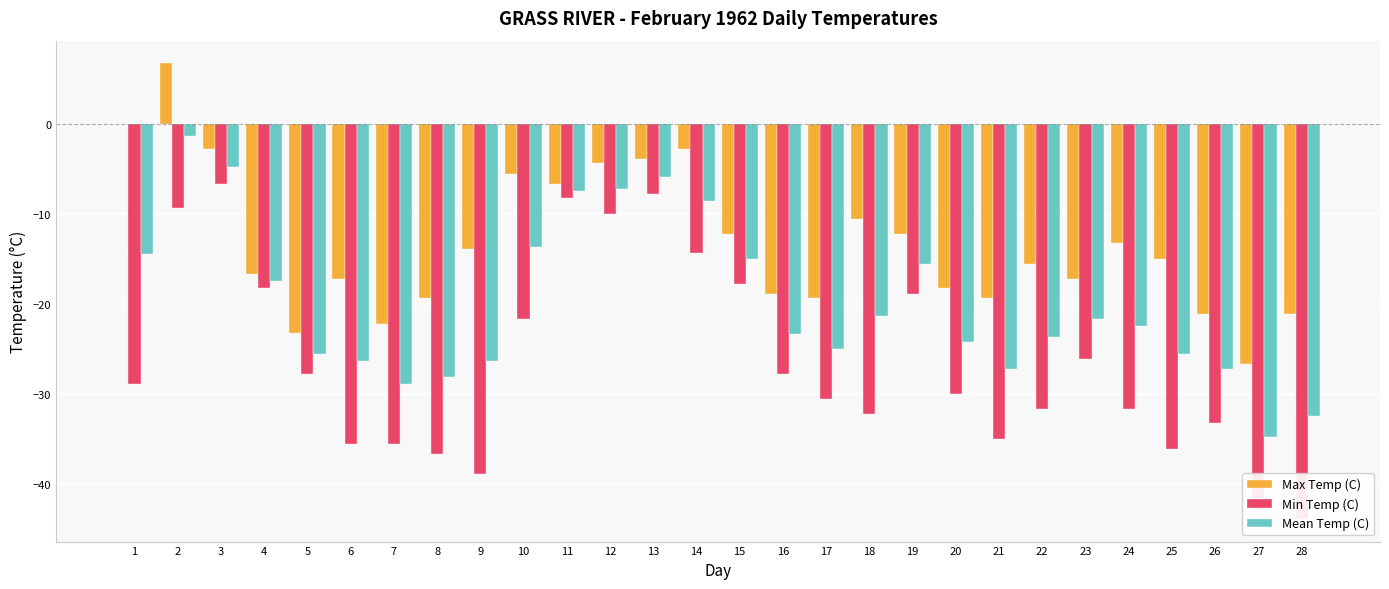

Between 8 and 23, which series saw the biggest shift?

Min Temp (C)